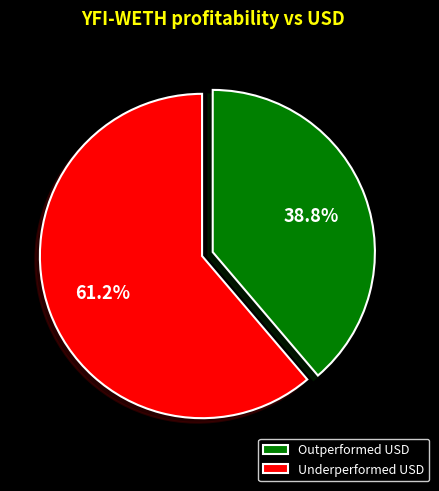

To the nearest percent, what is the average slice percentage?

50%